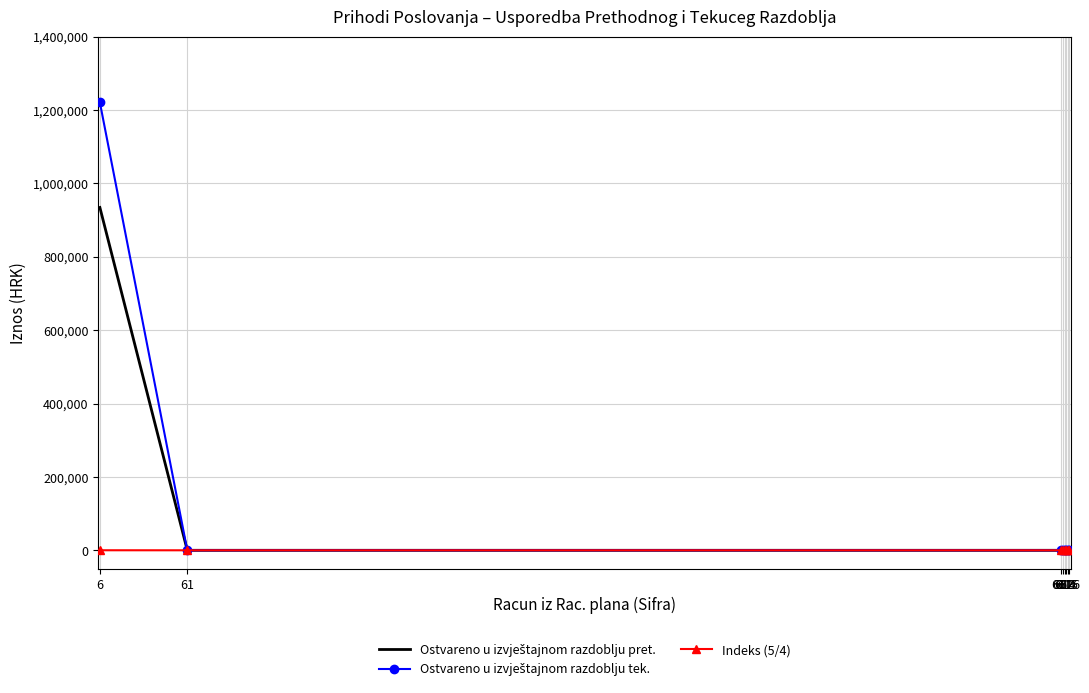

What is the sum of all Indeks (5/4) values?

130.6